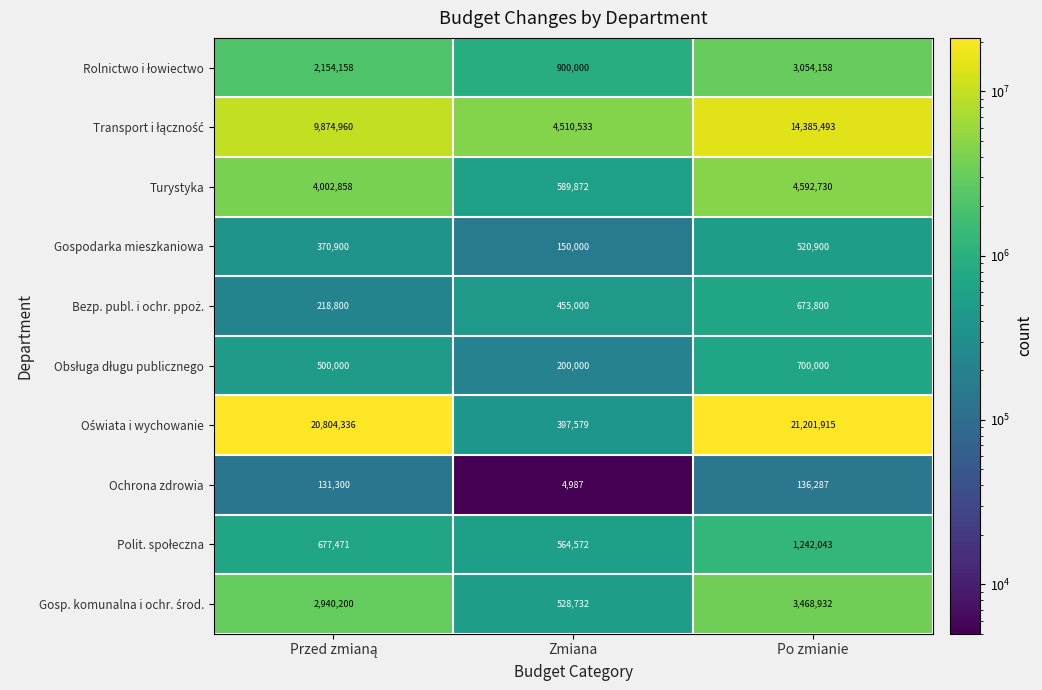

Which label corresponds to the smallest value in the chart?

Zmiana